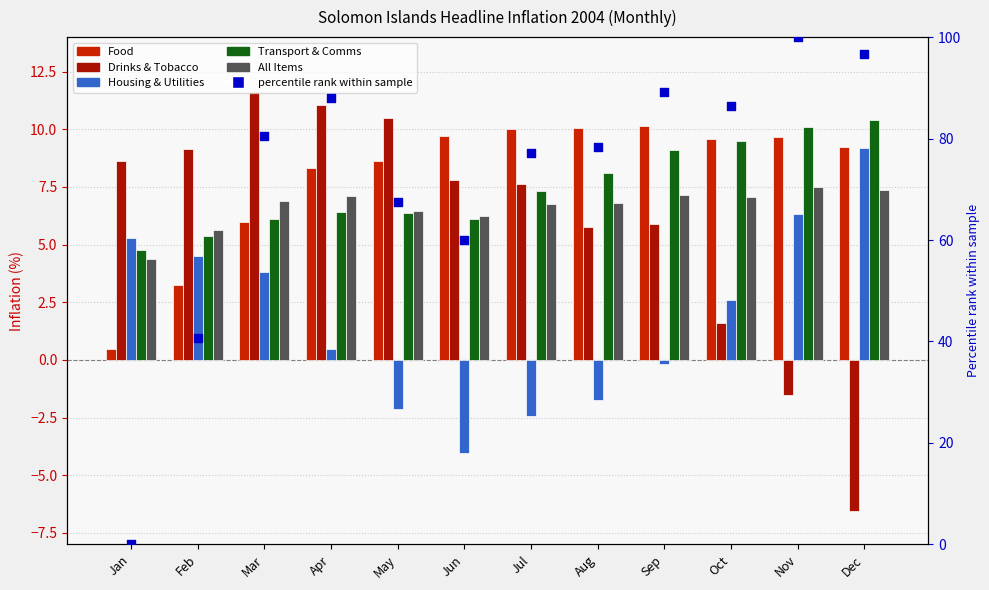

What are all the series names shown in the legend?

Food, Drinks & Tobacco, Housing & Utilities, Transport & Comms, All Items, percentile rank